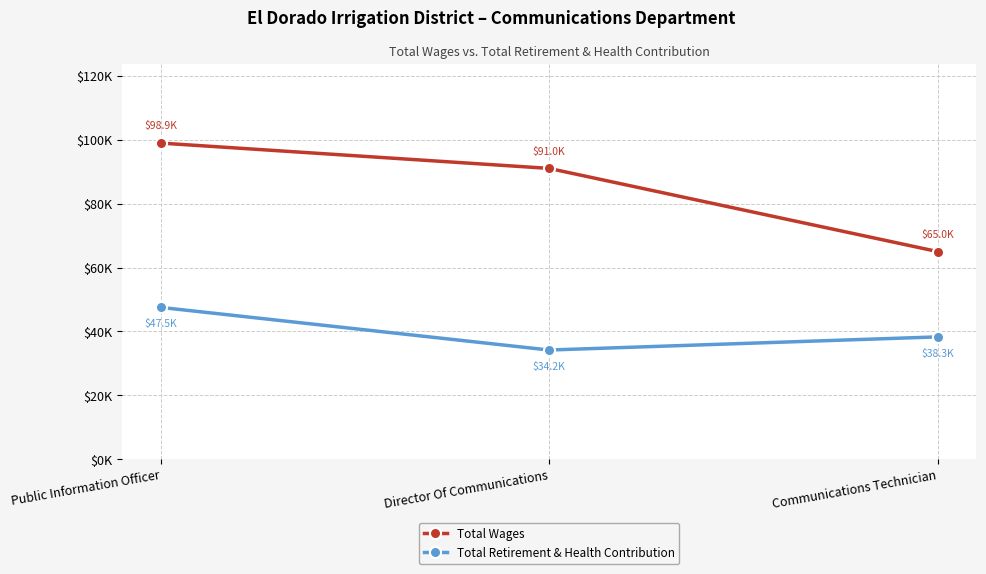

At how many categories does at least one series exceed 34723?

3